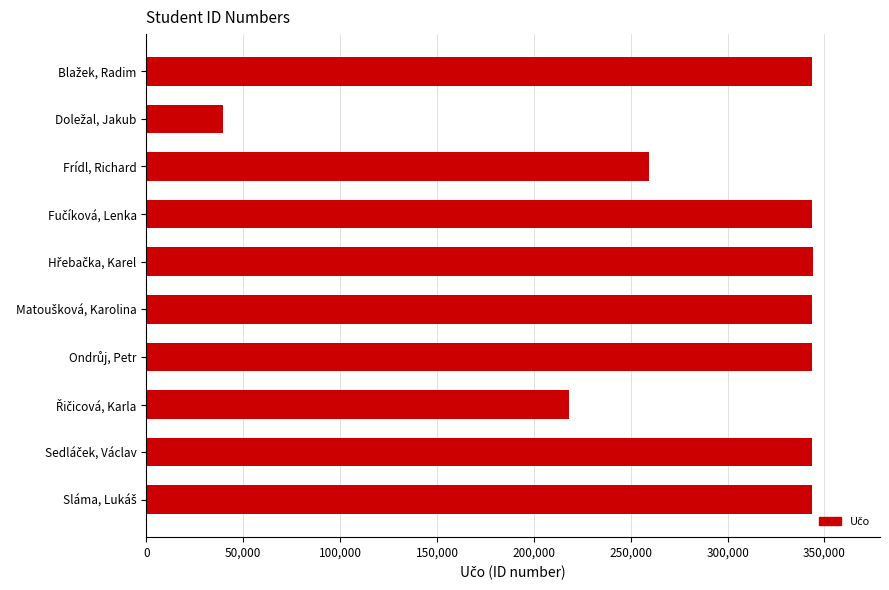

What is the average value?

292334